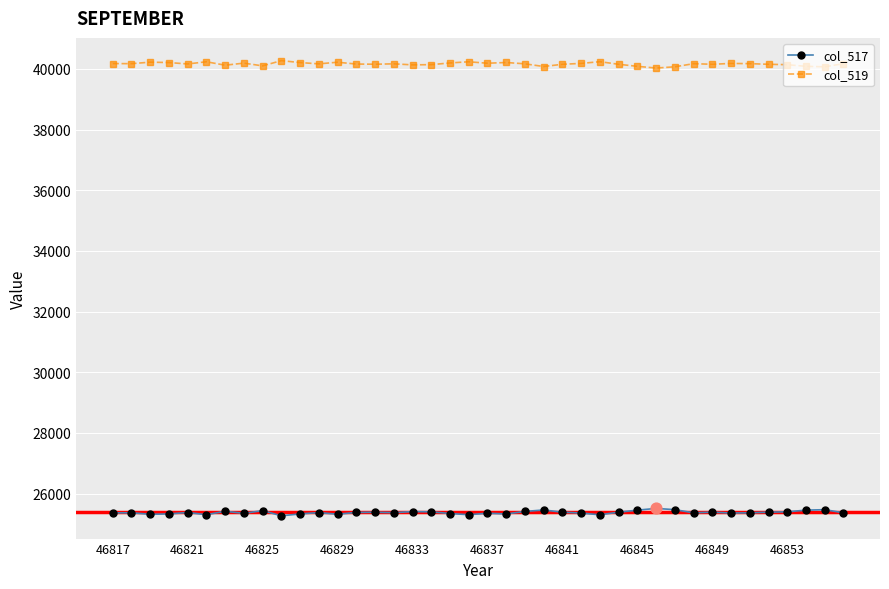

Which series has the largest total across all categories?

col_519